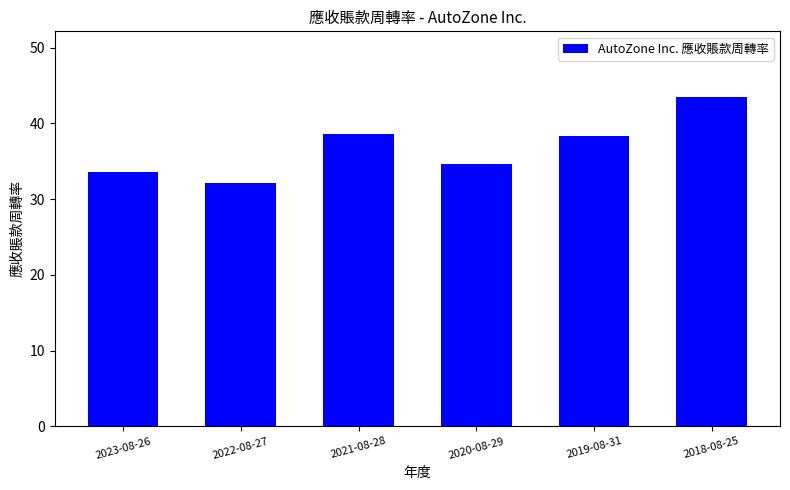

What is the sum of all values?

220.9